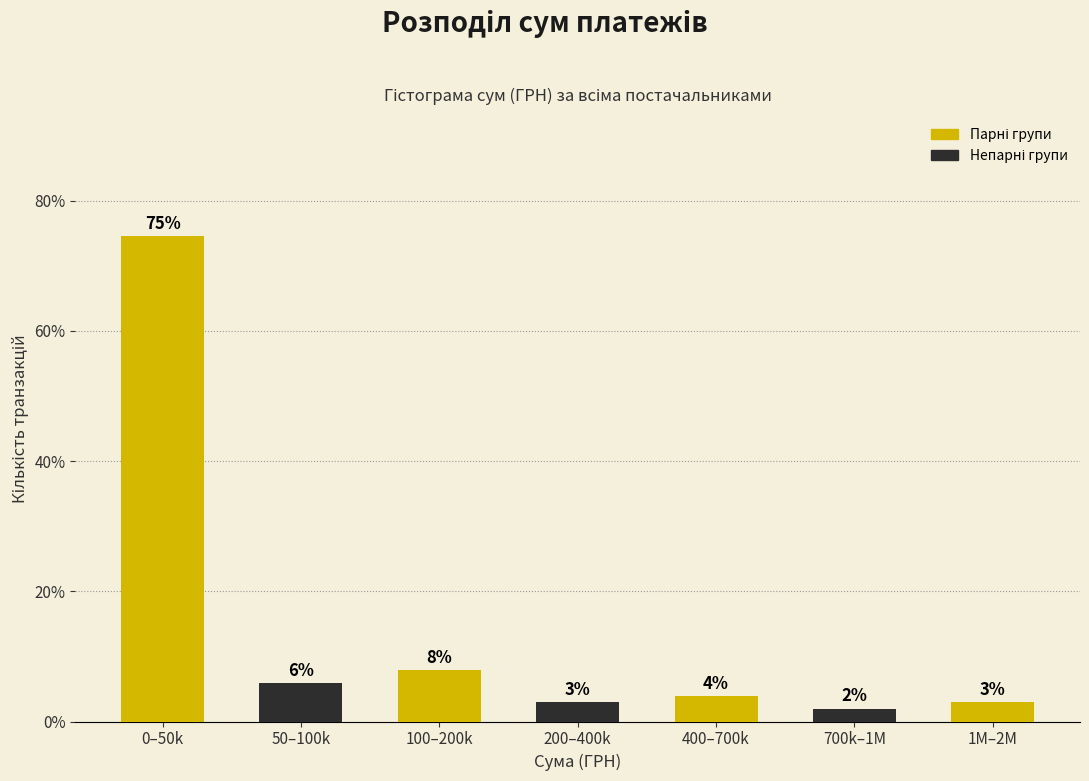

How many bars are there in total?

7